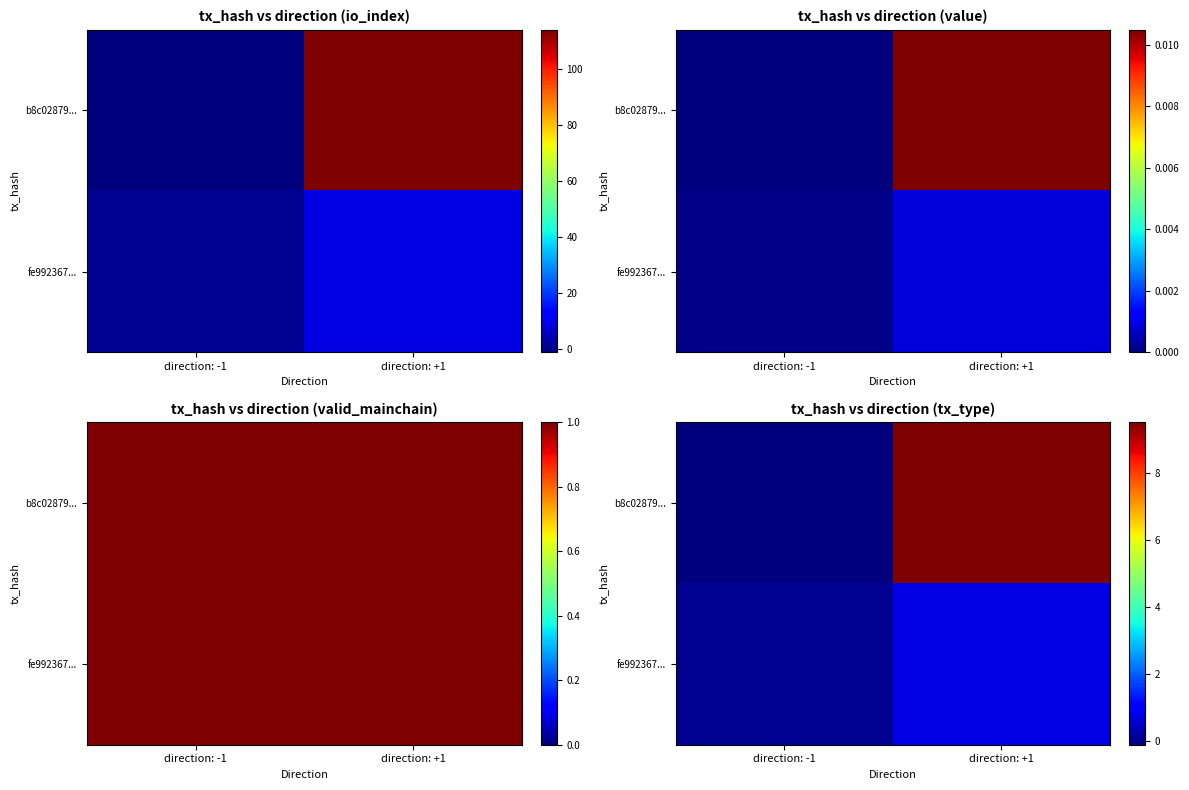

At how many categories does at least one series exceed 8?

1